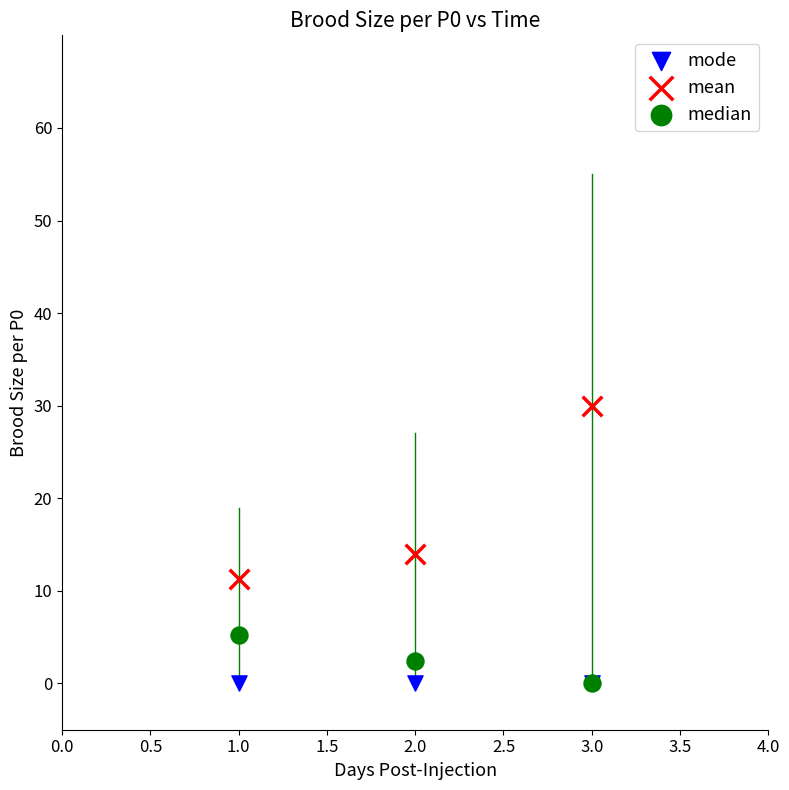

In the mean series, what Y value is closest to 20?

14.0